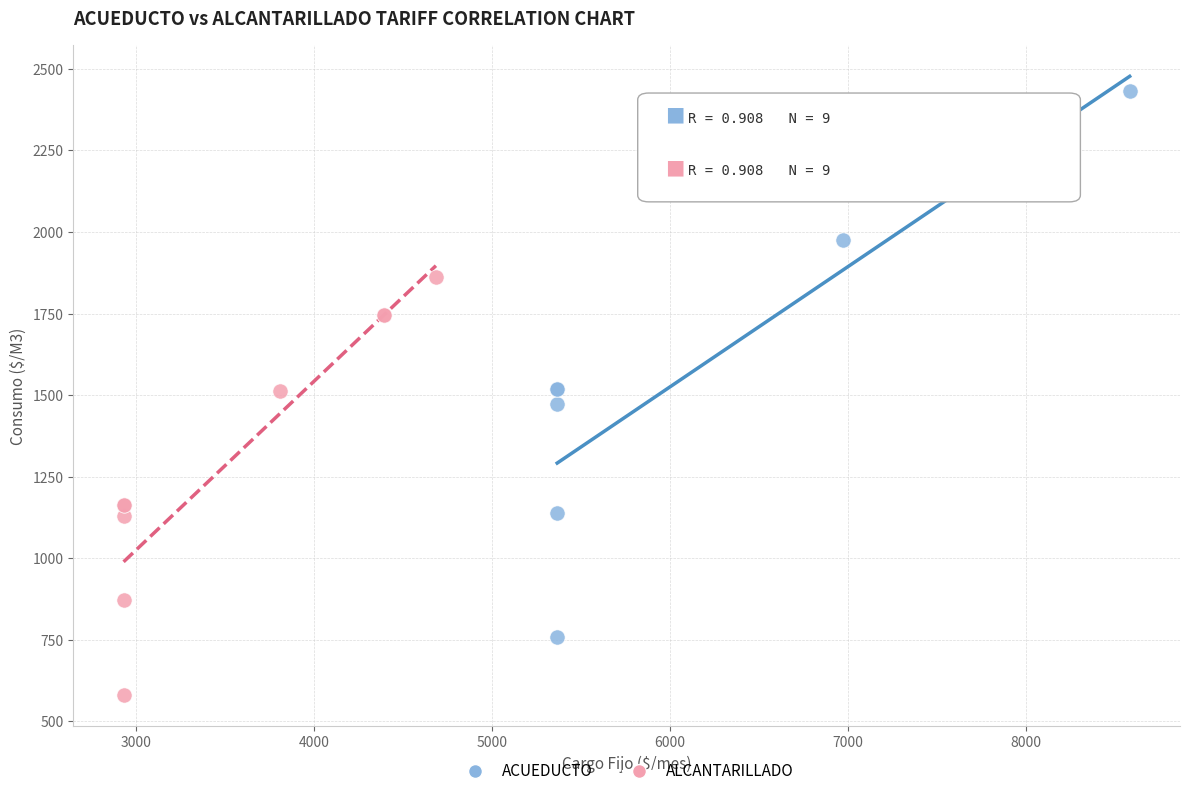

Which series has the widest spread of Y values?

ACUEDUCTO